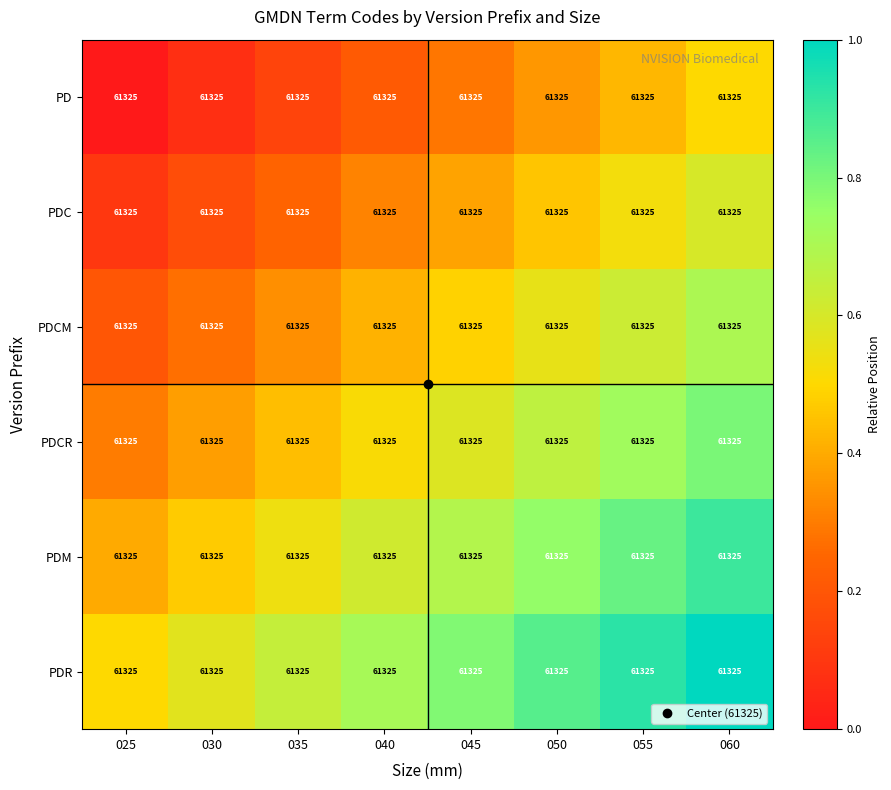

Which series changed the most between 025 and 060?

PD